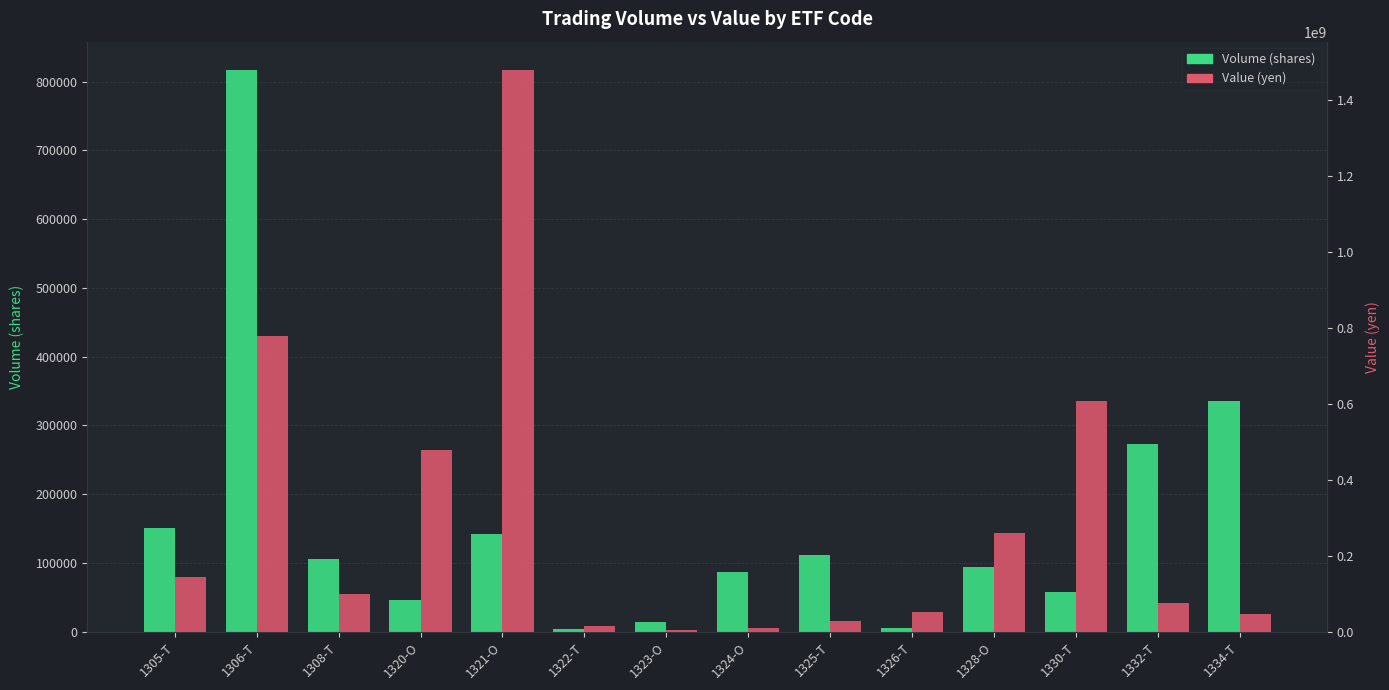

Rank the series at 1328-O from lowest to highest value.

Volume (shares), Value (yen)